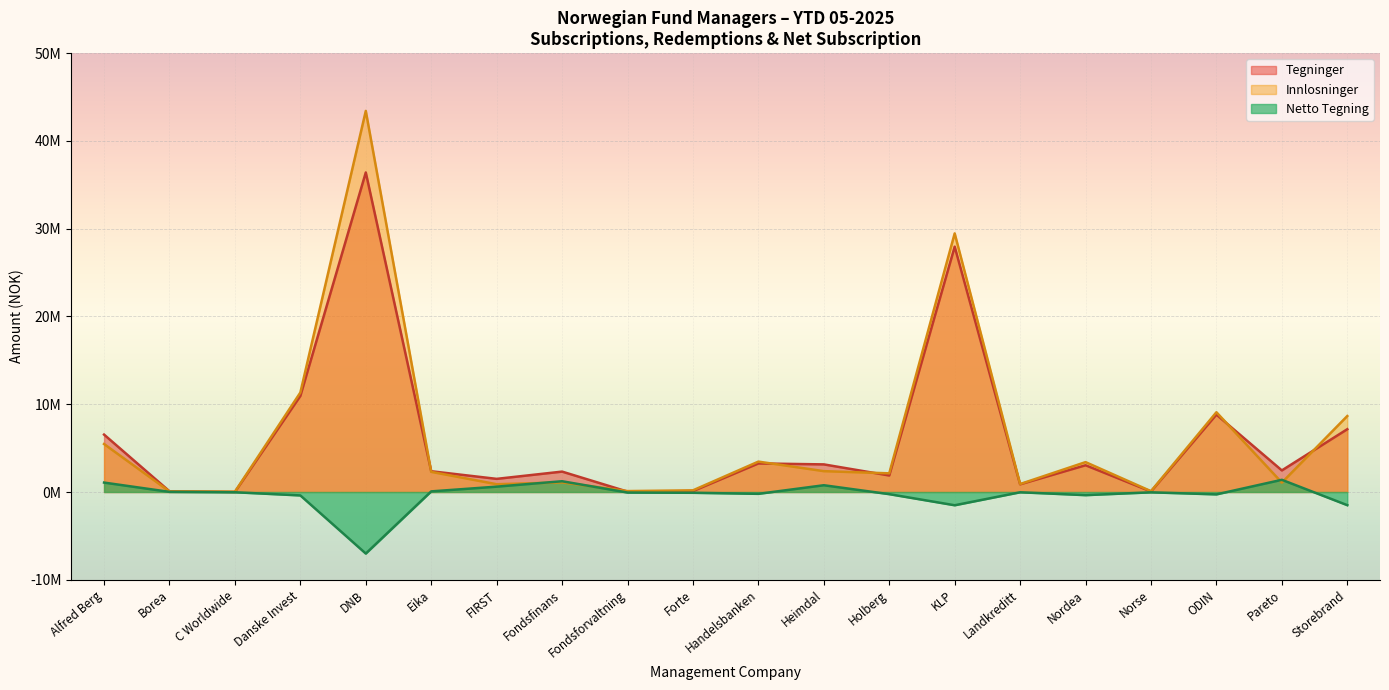

What is the difference between the maximum and minimum values in the Tegninger series?

36397966